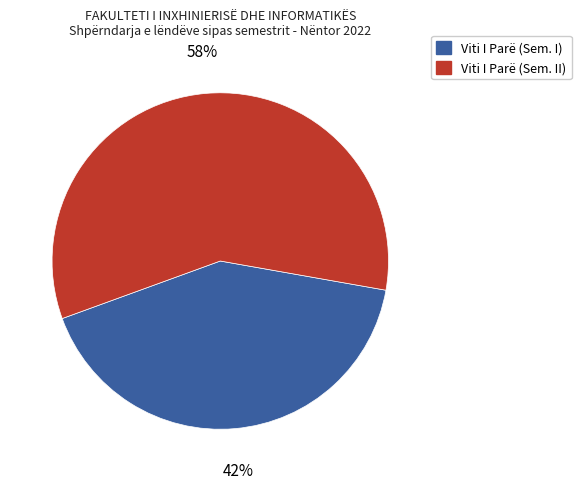

Approximately how many times larger is the value at Viti I Parë (Sem. I) compared to Viti I Parë (Sem. II)?

0.7